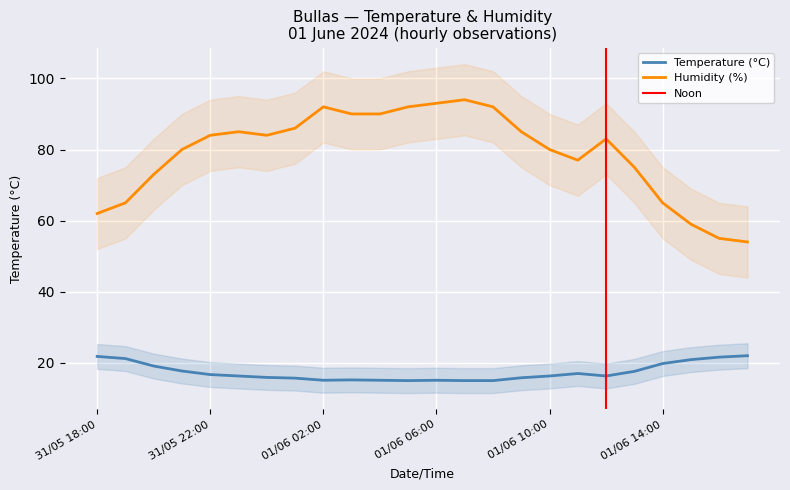

What is the value of the Humidity (%) point at the 13th from the left?

93.0